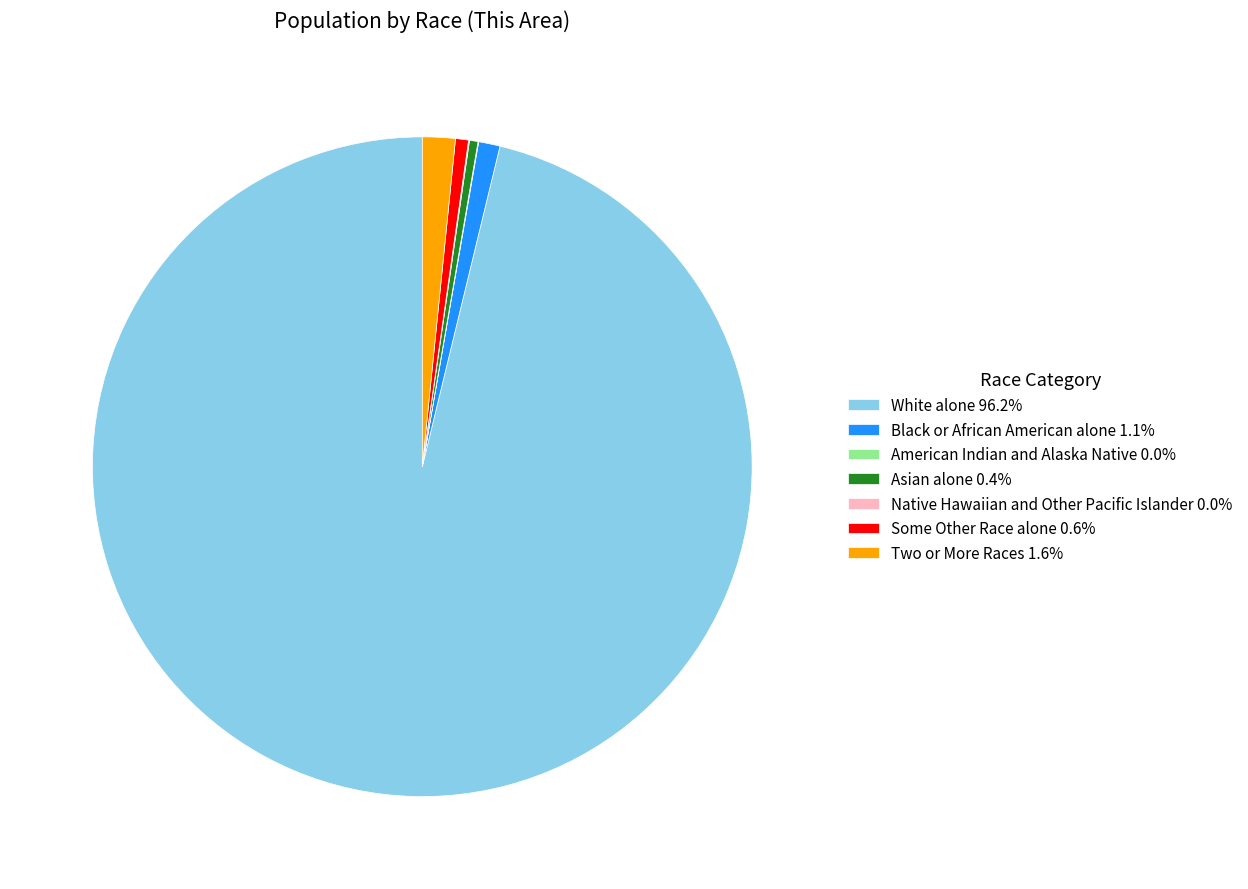

Which has a higher value, Some Other Race alone or Two or More Races?

Two or More Races